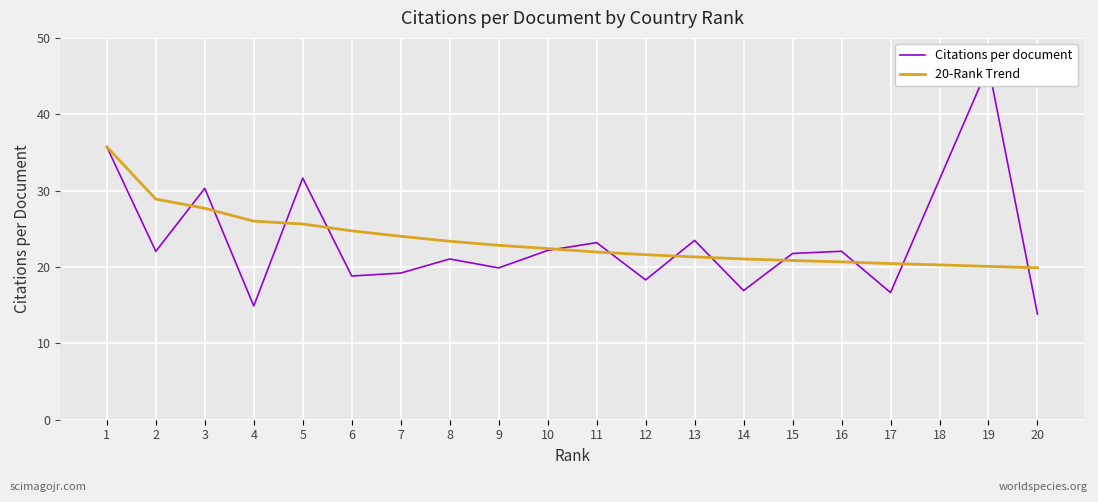

How many values in the 20-Rank Trend series are below 22?

10